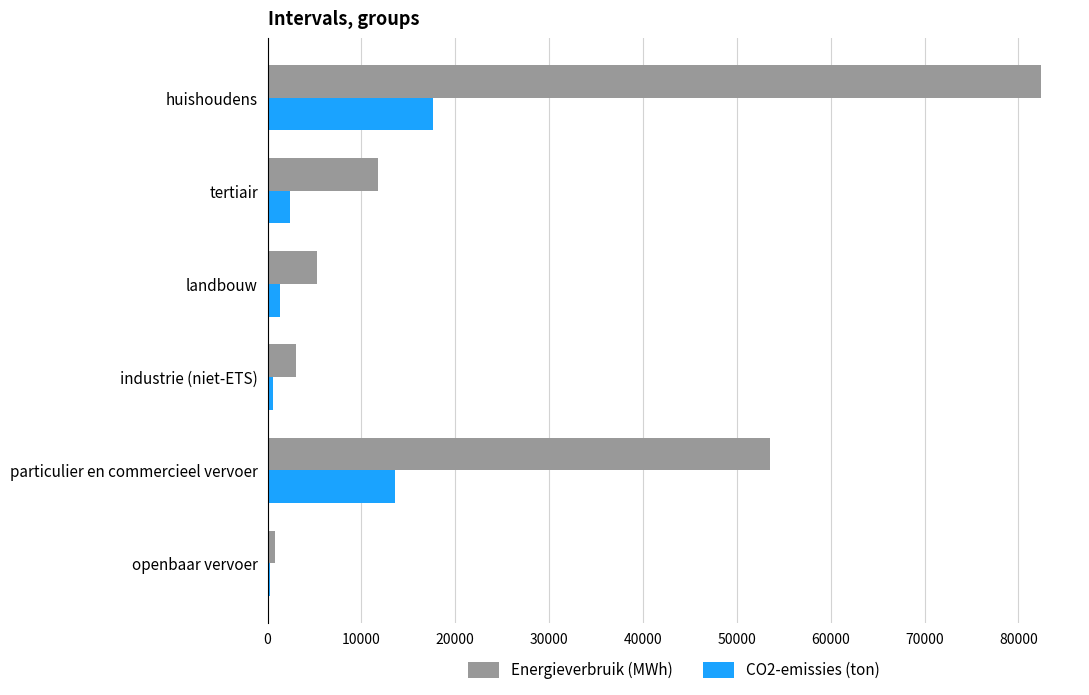

Where is Energieverbruik (MWh) nearest to the value 41615?

particulier en commercieel vervoer